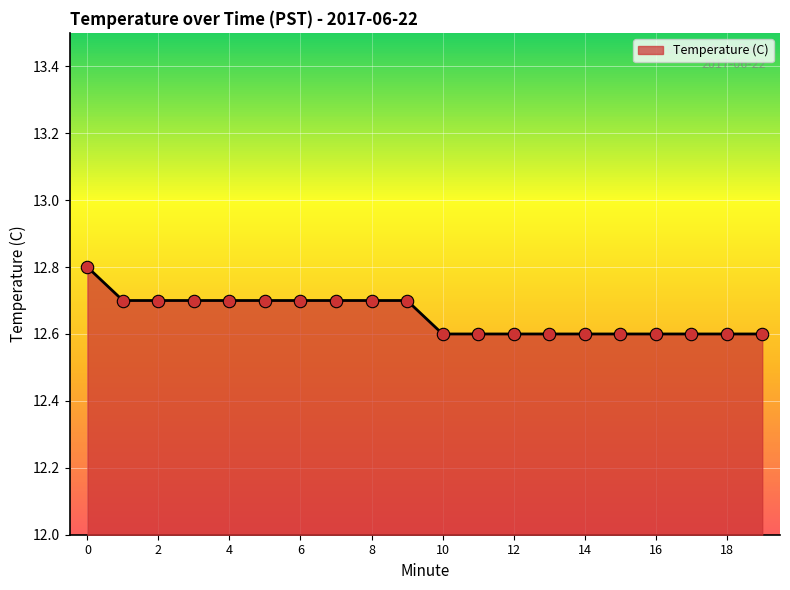

What is the minimum value shown in the chart?

12.6